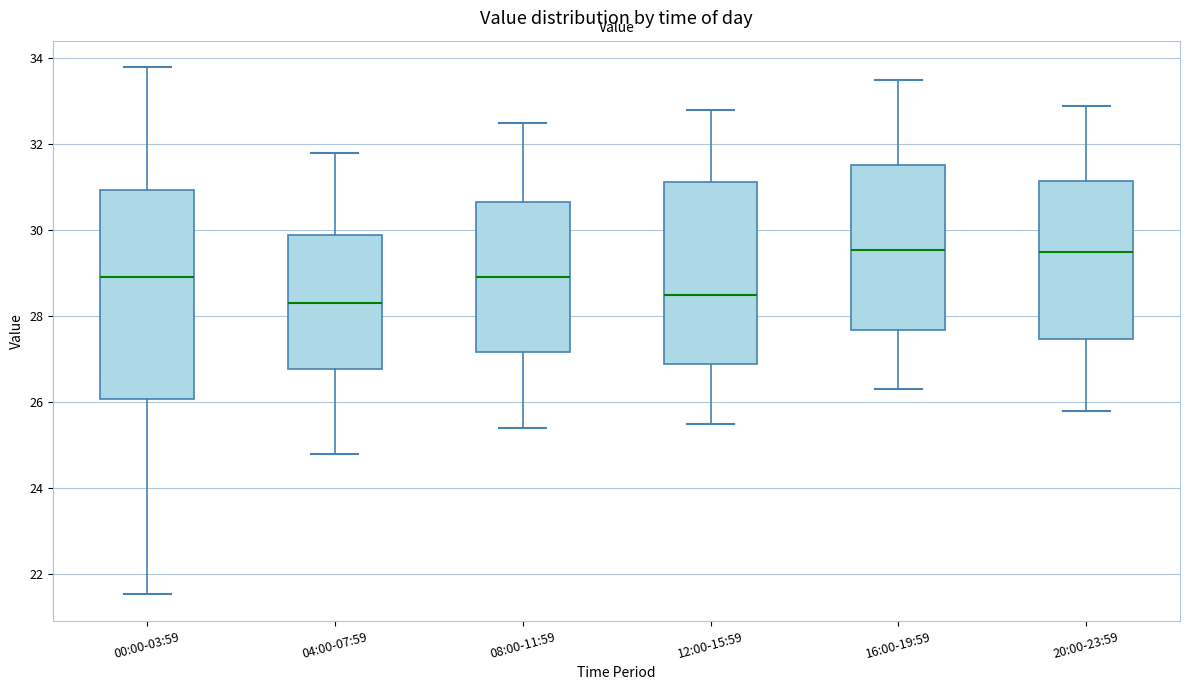

Reading left to right, transcribe this box plot: for each box, give where its median line is, the range the box spans, and where its two whiskers end, as read against the y-axis. The values are not printed on the chart, so give them approximately, as read against the axis.

00:00-03:59: median 29.0, box 26.0 to 31.0, whiskers 21.6 to 33.8
04:00-07:59: median 28.4, box 26.8 to 29.8, whiskers 24.8 to 31.8
08:00-11:59: median 29.0, box 27.2 to 30.6, whiskers 25.4 to 32.6
12:00-15:59: median 28.6, box 26.8 to 31.2, whiskers 25.6 to 32.8
16:00-19:59: median 29.6, box 27.6 to 31.6, whiskers 26.4 to 33.6
20:00-23:59: median 29.6, box 27.4 to 31.2, whiskers 25.8 to 33.0